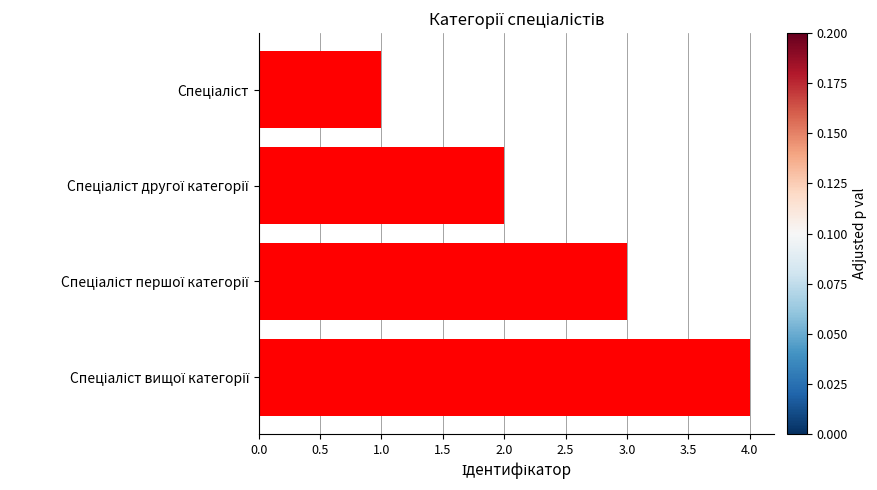

What is the maximum value shown in the chart?

4